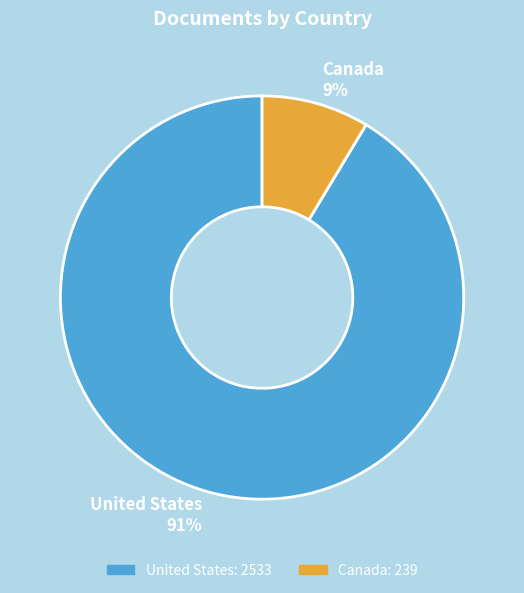

Between Canada and United States, which is larger?

United States